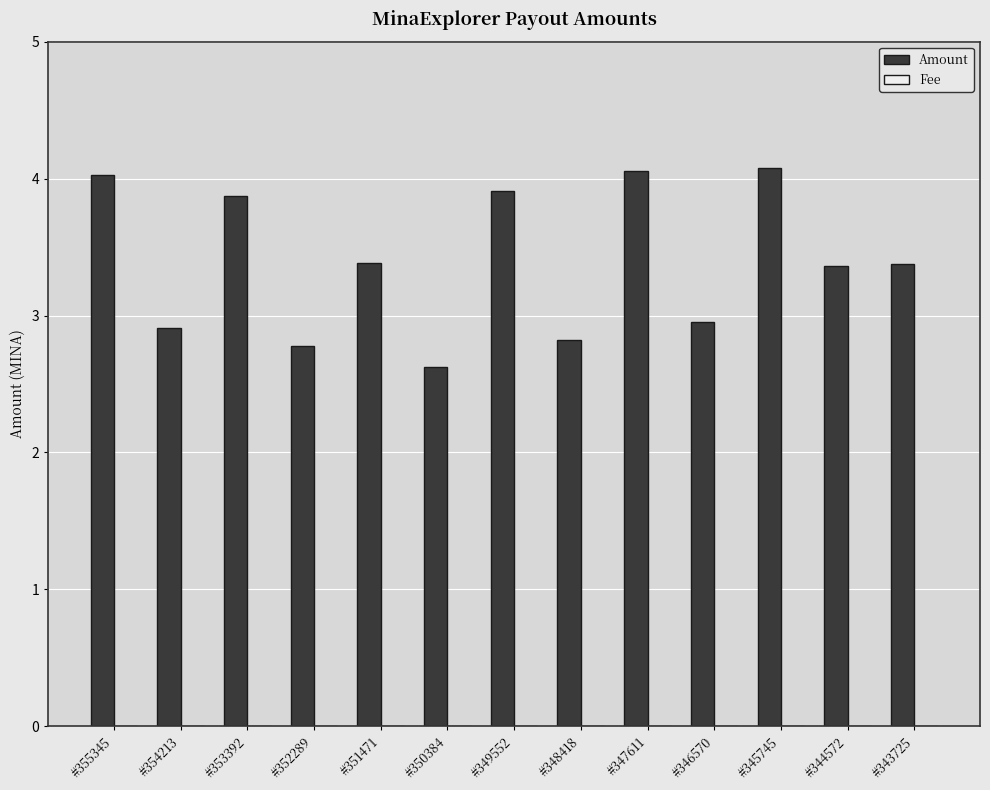

What is the highest value of the Amount series?

4.1